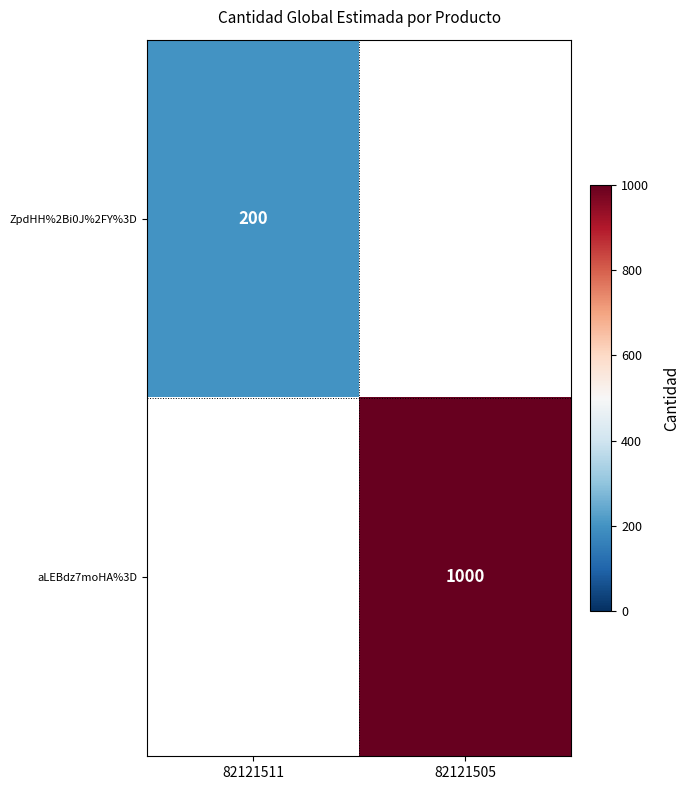

Count the number of data series in this chart.

2